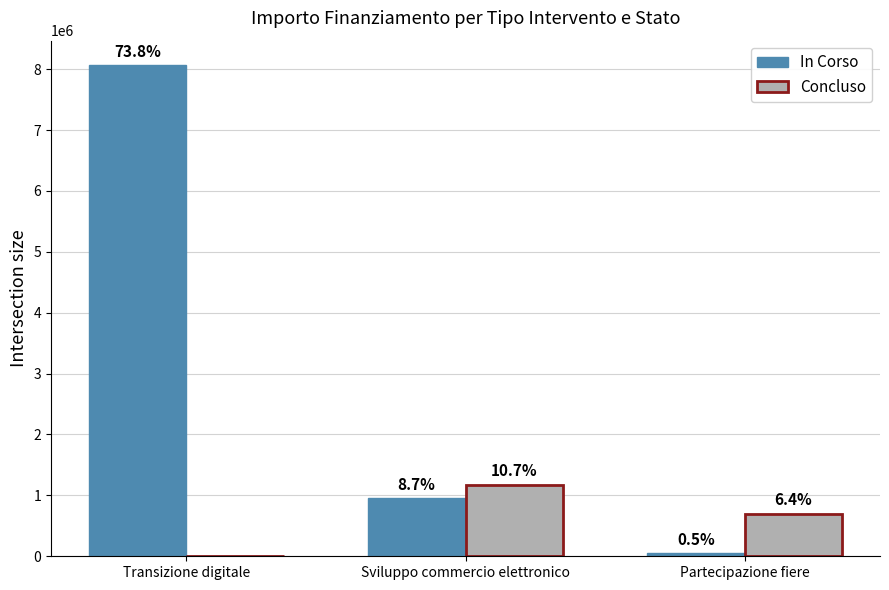

What are all the series names shown in the legend?

In Corso, Concluso